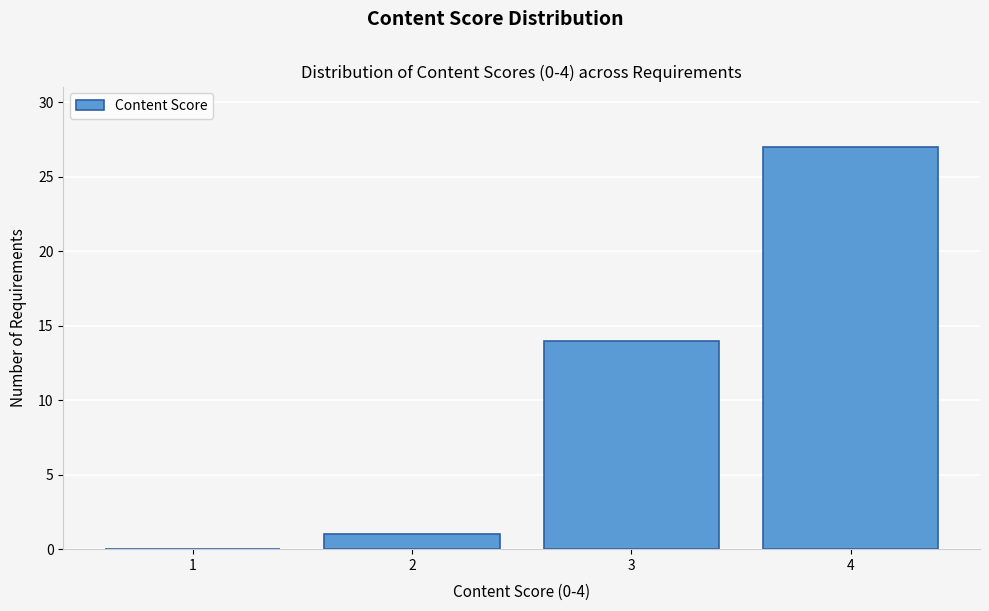

Over which range of the x-axis is the bar tallest?

3.5 to 4.5